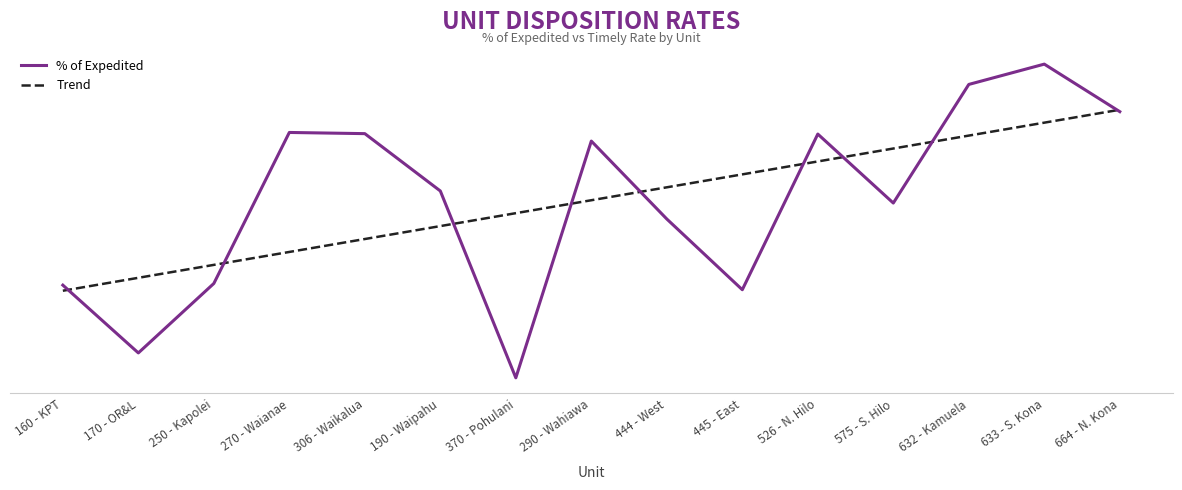

True or false: % of Expedited has a value of 0.1 at 250 - Kapolei.

False